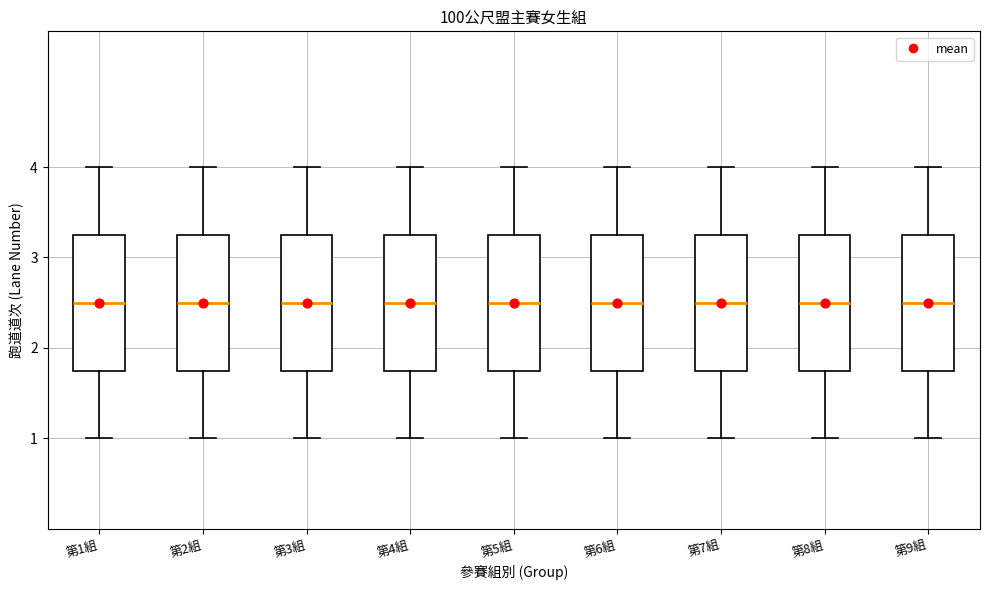

Reading left to right, read every box against the y-axis: the position of its median line, the range the box covers, and the ends of its whiskers. The values are not printed on the chart, so give them approximately, as read against the axis.

第1組: median 2.5, box 1.8 to 3.3, whiskers 1.0 to 4.0
第2組: median 2.5, box 1.8 to 3.3, whiskers 1.0 to 4.0
第3組: median 2.5, box 1.8 to 3.3, whiskers 1.0 to 4.0
第4組: median 2.5, box 1.8 to 3.3, whiskers 1.0 to 4.0
第5組: median 2.5, box 1.8 to 3.3, whiskers 1.0 to 4.0
第6組: median 2.5, box 1.8 to 3.3, whiskers 1.0 to 4.0
第7組: median 2.5, box 1.8 to 3.3, whiskers 1.0 to 4.0
第8組: median 2.5, box 1.8 to 3.3, whiskers 1.0 to 4.0
第9組: median 2.5, box 1.8 to 3.3, whiskers 1.0 to 4.0